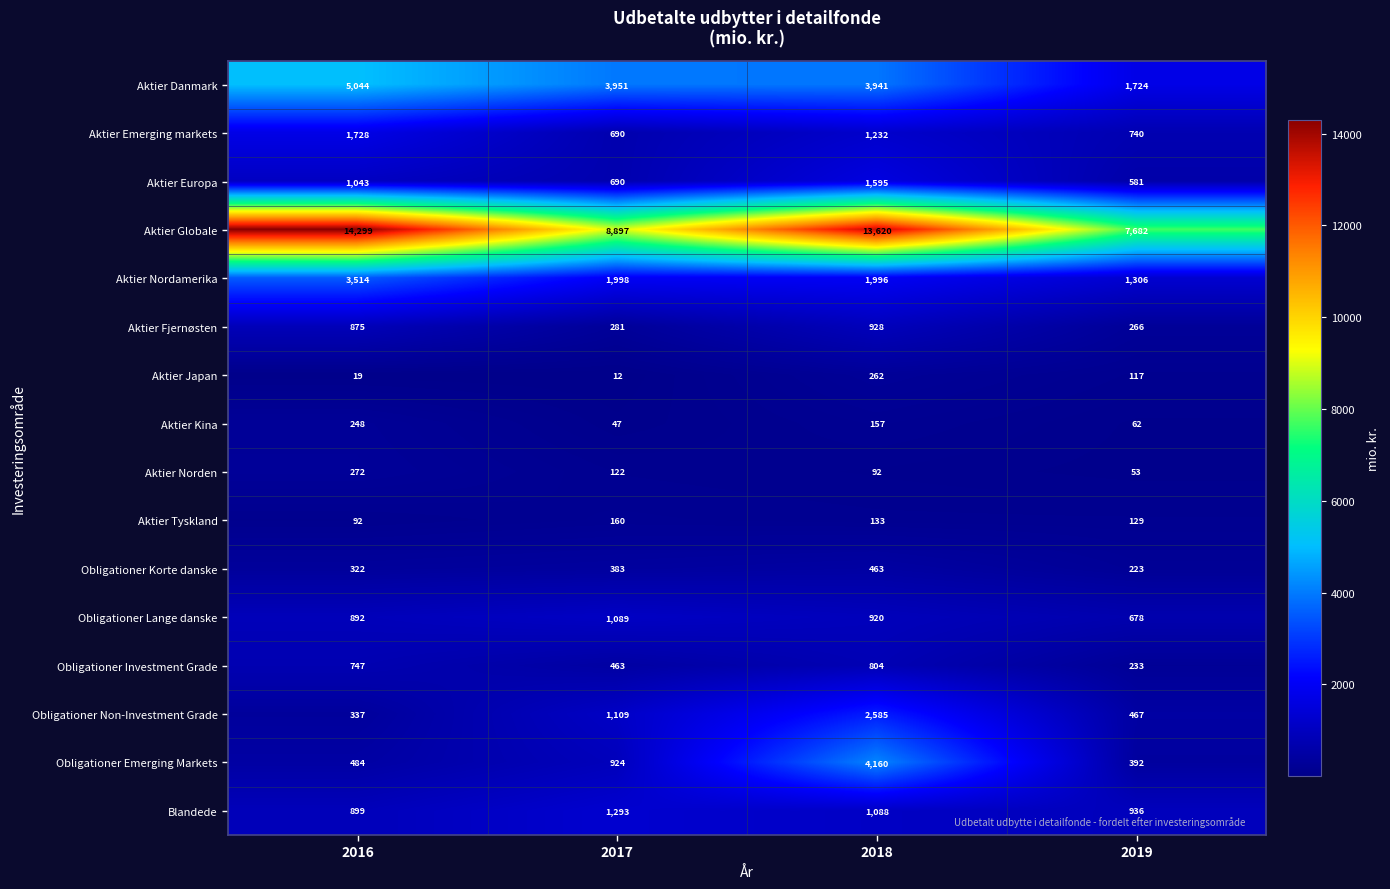

List the series in order of their peak value, lowest first.

Aktier Tyskland, Aktier Kina, Aktier Japan, Aktier Norden, Obligationer Korte danske, Obligationer Investment Grade, Aktier Fjernøsten, Obligationer Lange danske, Blandede, Aktier Europa, Aktier Emerging markets, Obligationer Non-Investment Grade, Aktier Nordamerika, Obligationer Emerging Markets, Aktier Danmark, Aktier Globale